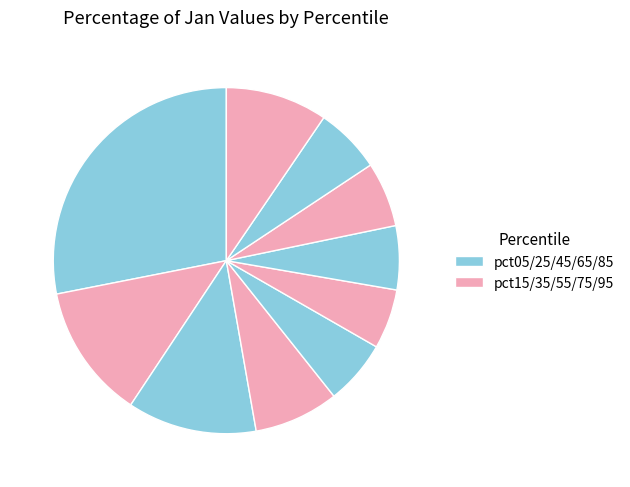

To the nearest percent, what is the average slice percentage?

10%